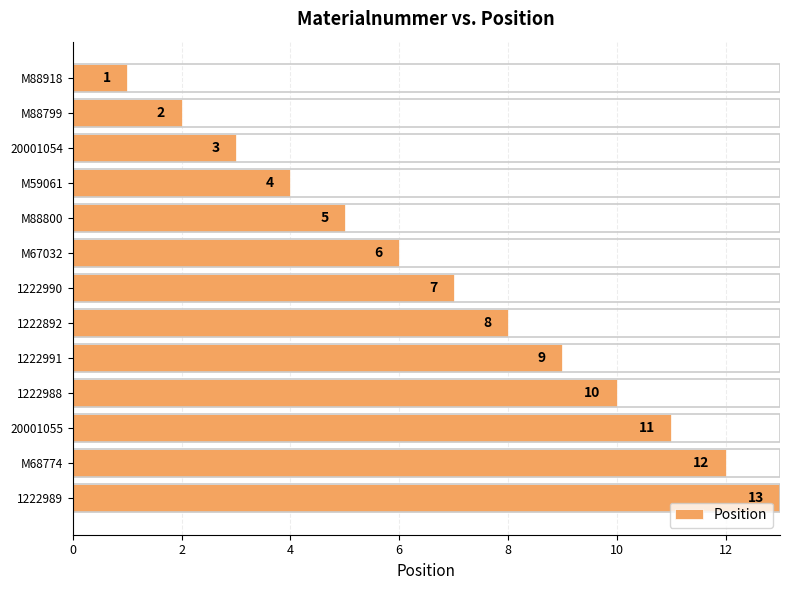

The chart shows a value of 11 at 1222990. True or false?

False